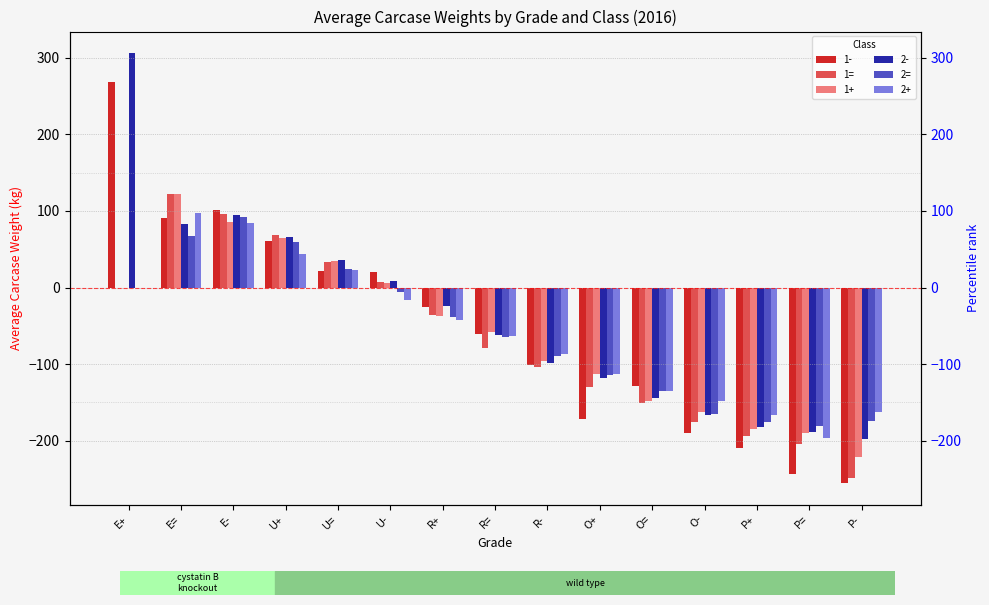

What is the sum of all 1= values?

-996.1